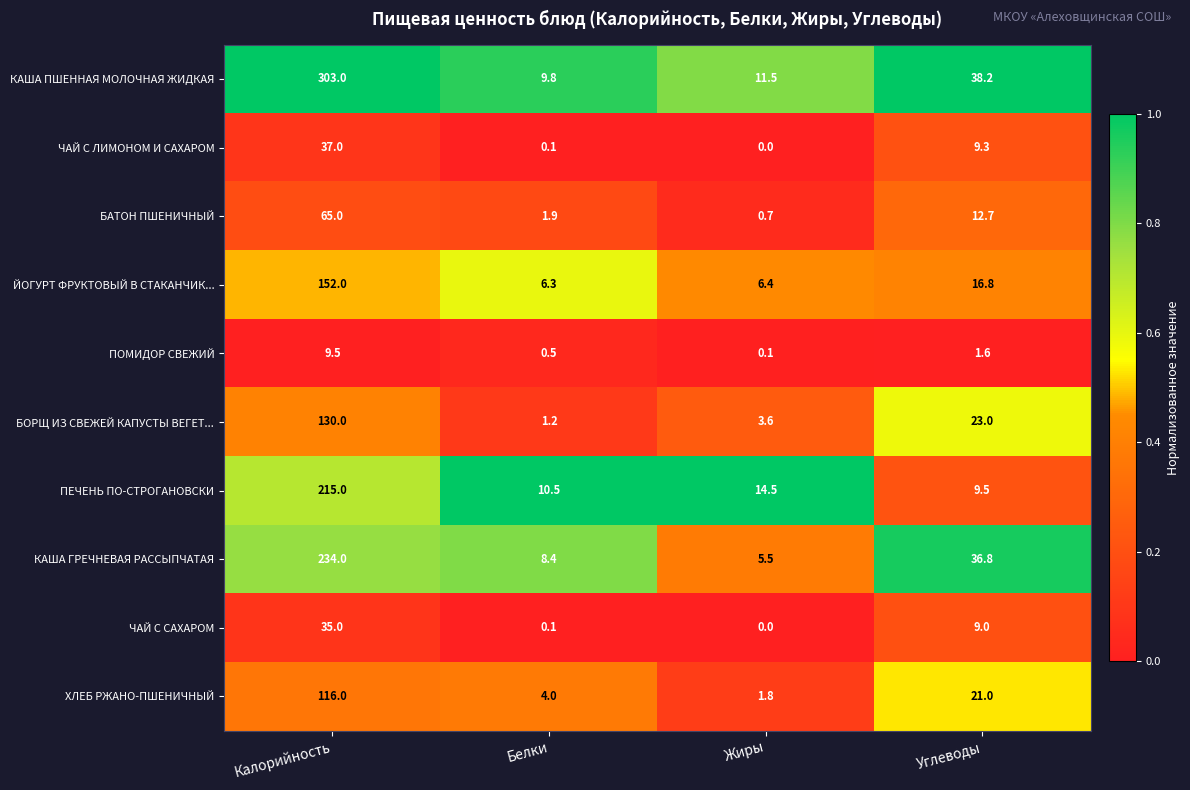

How many categories are shown in the chart?

4